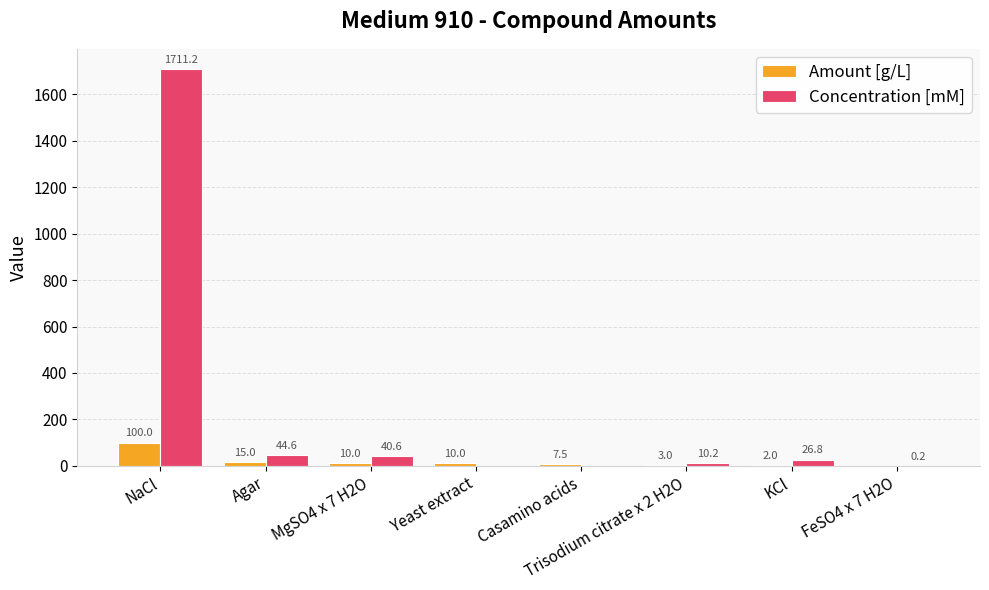

Is it true that Concentration [mM] equals 2252.3 at NaCl?

False